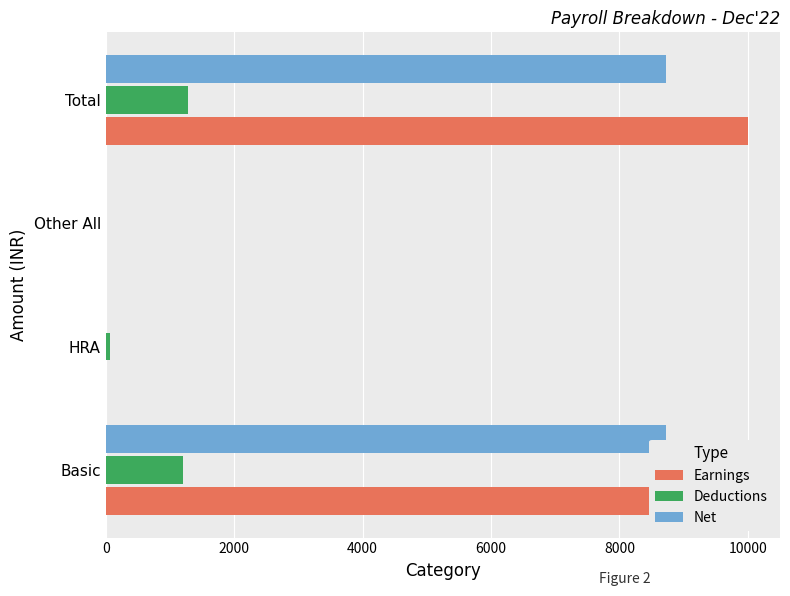

Which series has the largest range (max minus min)?

Earnings